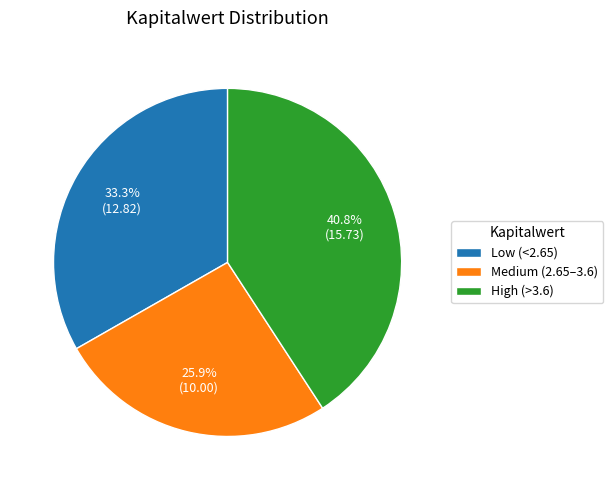

Does Low (<2.65) account for over 50% of the chart?

No